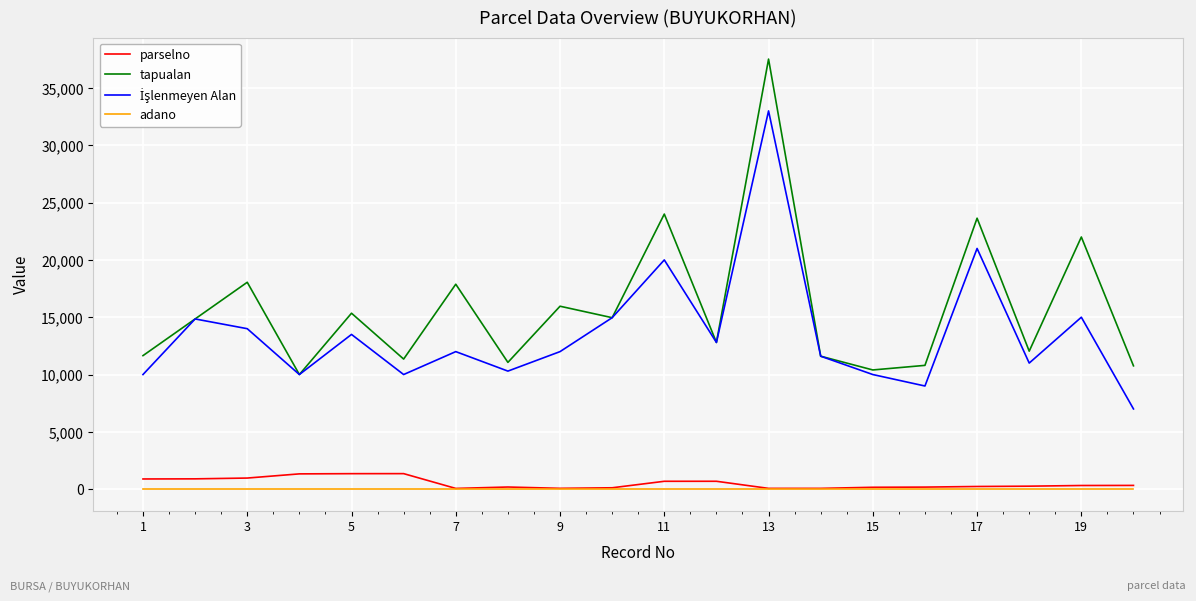

What is the greatest value displayed?

37520